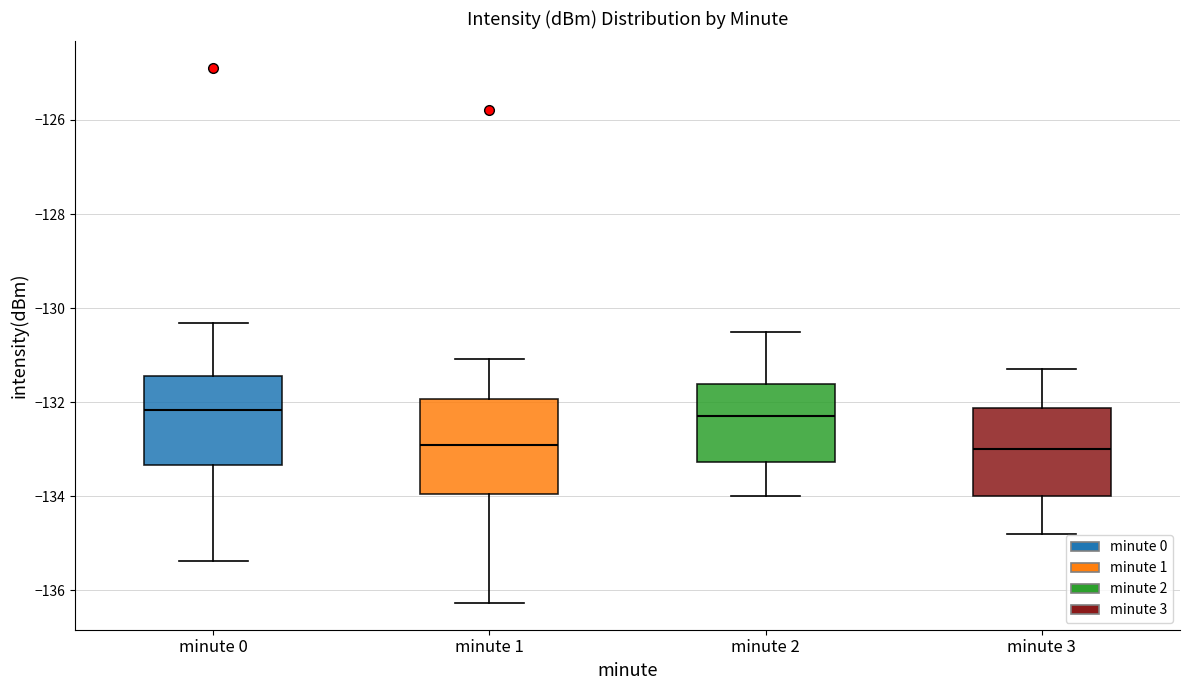

Where is the lower edge of the box for minute 2 on the y-axis? The values are not printed on the chart, so give them approximately, as read against the axis.

-133.2